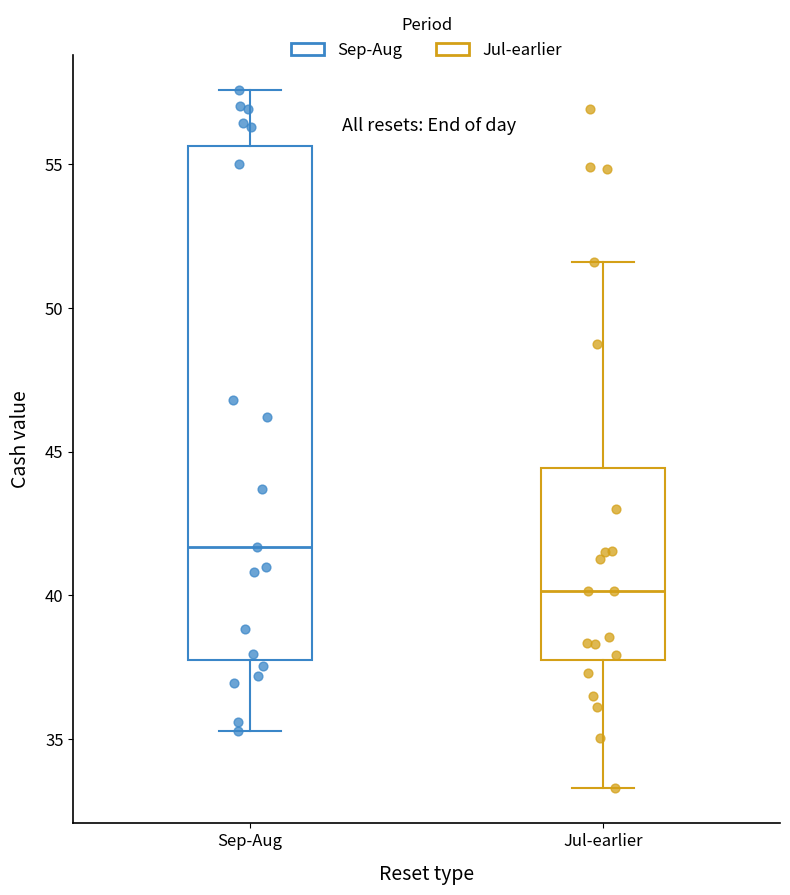

Reading left to right, read every box against the y-axis: the position of its median line, the range the box covers, and the ends of its whiskers. The values are not printed on the chart, so give them approximately, as read against the axis.

Sep-Aug: median 41.5, box 38.0 to 55.5, whiskers 35.5 to 57.5
Jul-earlier: median 40.0, box 38.0 to 44.5, whiskers 33.5 to 51.5